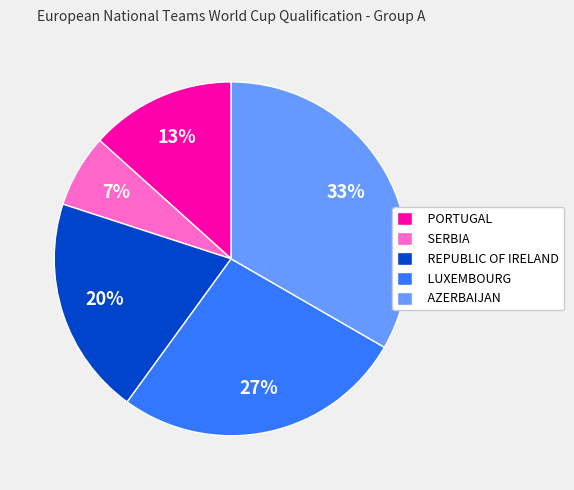

To the nearest percent, what portion does REPUBLIC OF IRELAND represent?

20%